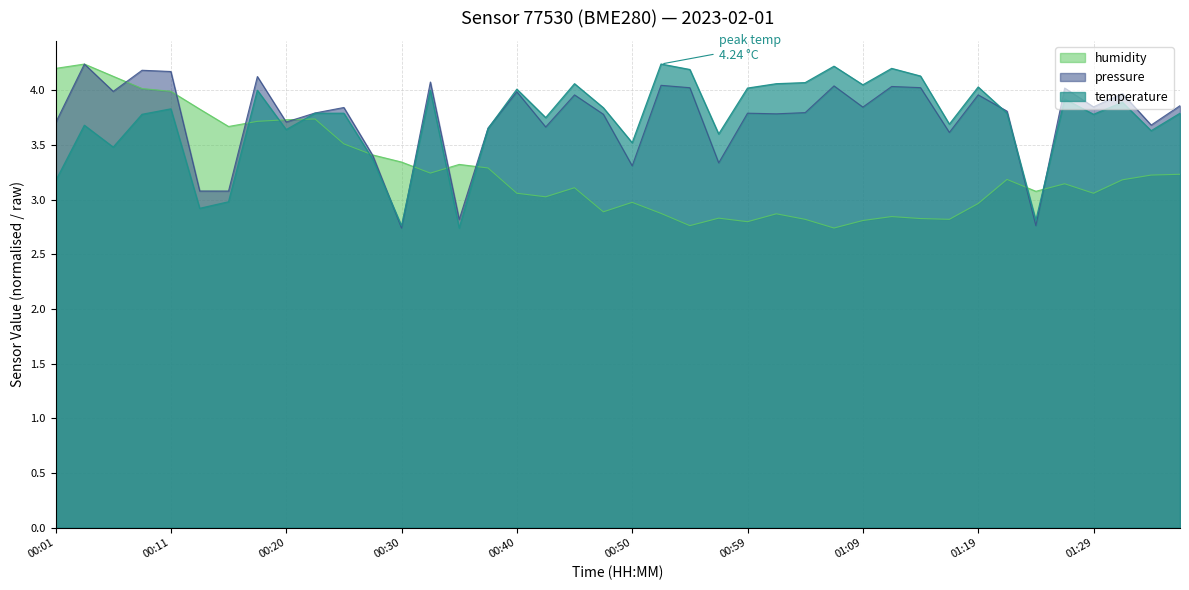

What position from the left is 00:23?

10